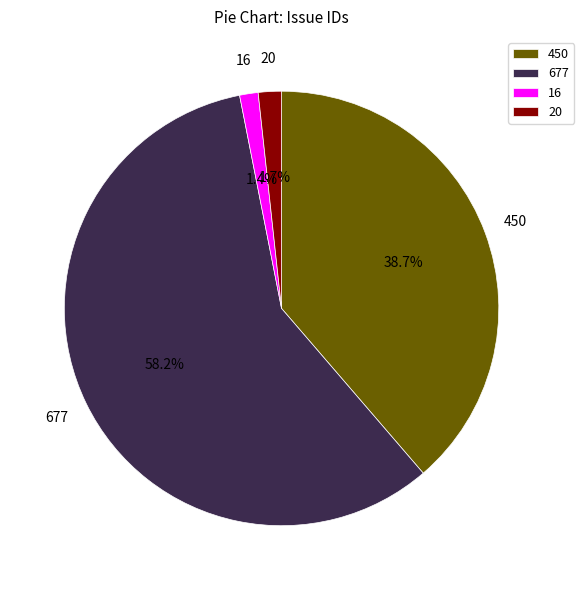

Combined, what portion of the pie is 20 and 450?

40.4%